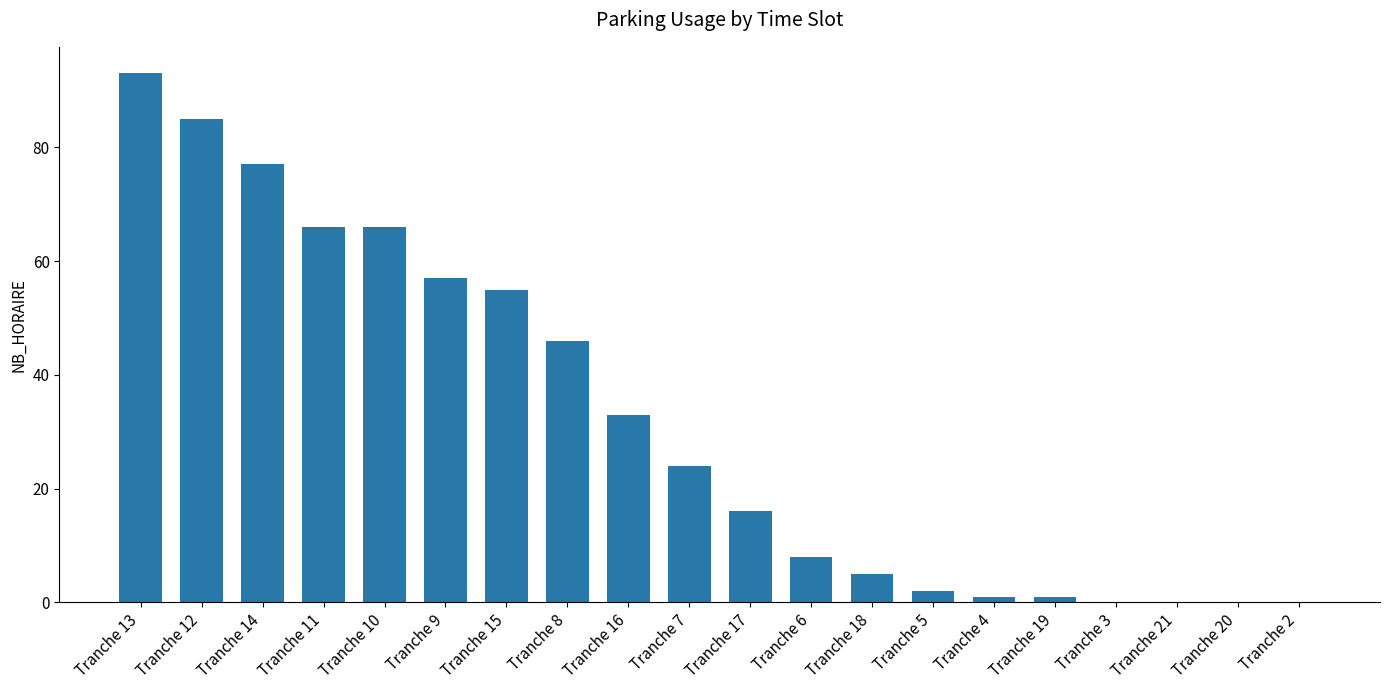

What is the greatest value displayed?

93